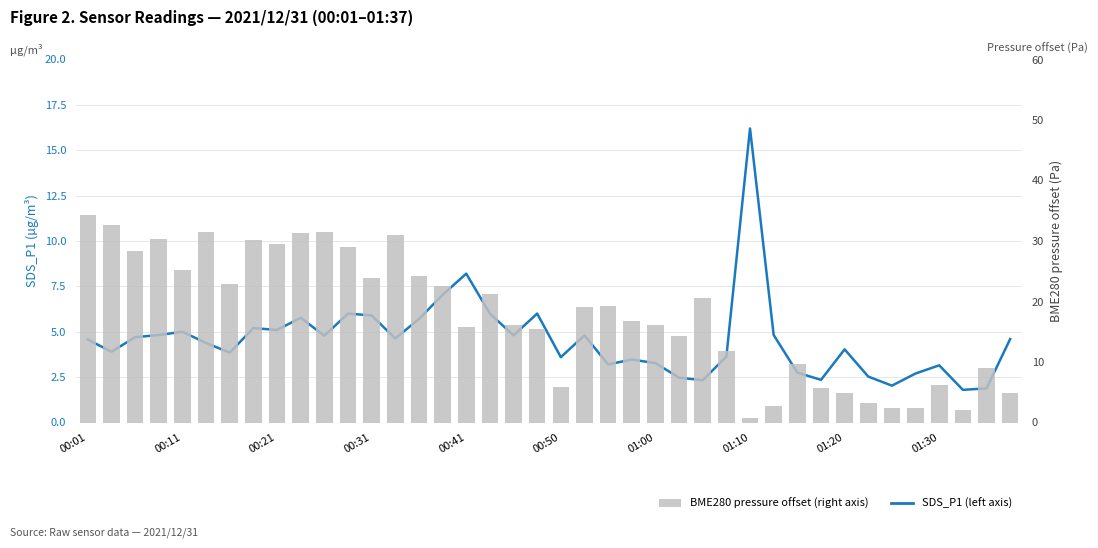

What is the difference between the BME280 pressure offset (right axis) values at 11 and 15?

6.6